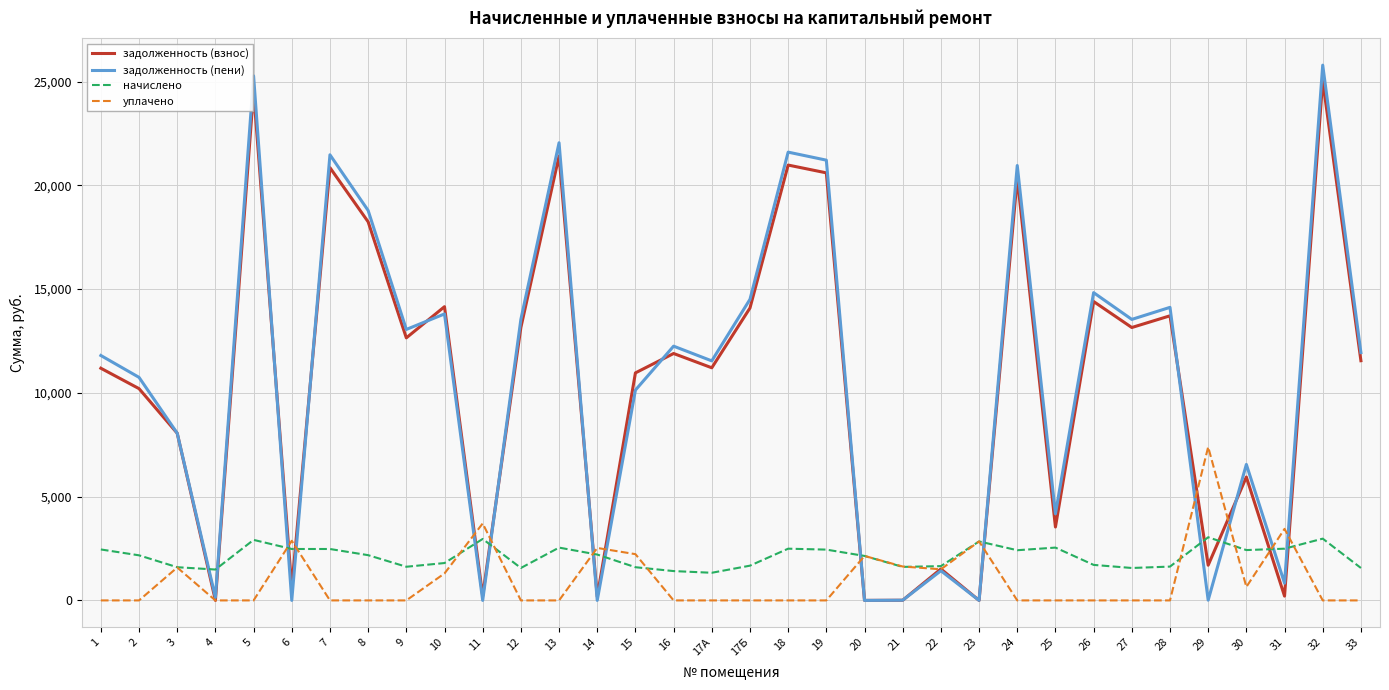

What is the greatest value displayed?

25790.4